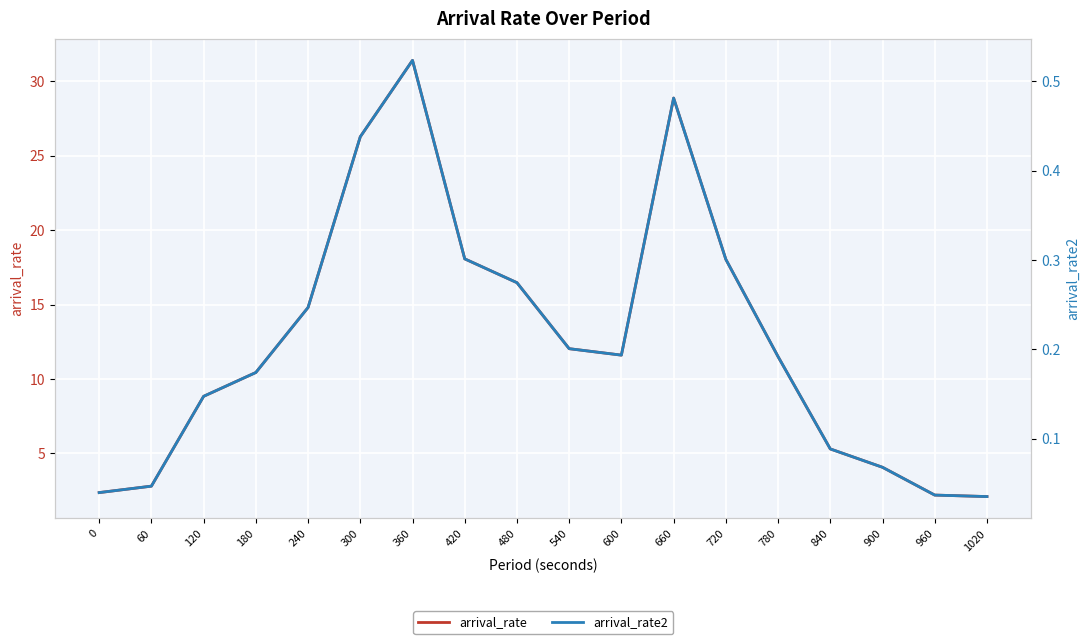

Reading left to right, list all the values displayed in this chart.

arrival_rate: 2.4	2.8	8.8	10.4	14.8	26.3	31.4	18.1	16.5	12.0	11.6	28.9	18.0	11.5	5.3	4.1	2.2	2.1
arrival_rate2: 0.0	0.0	0.1	0.2	0.2	0.4	0.5	0.3	0.3	0.2	0.2	0.5	0.3	0.2	0.1	0.1	0.0	0.0